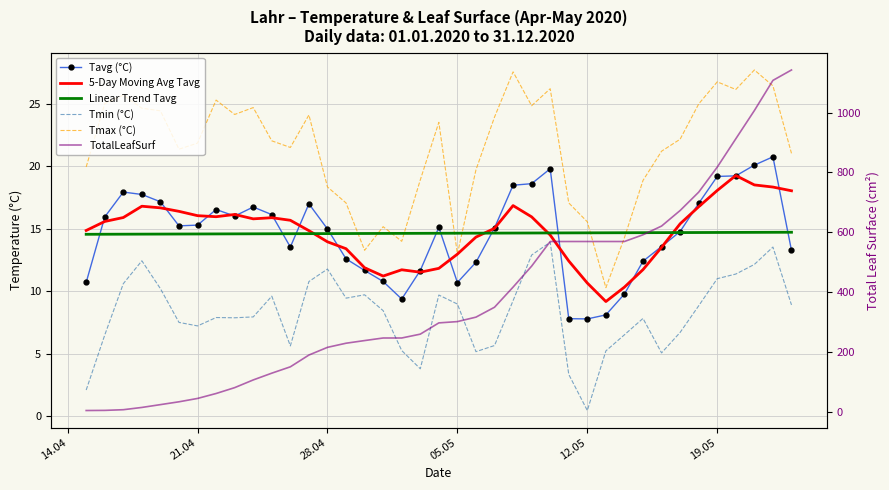

True or false: Tmin (°C) and Tmax (°C) intersect in this chart.

False